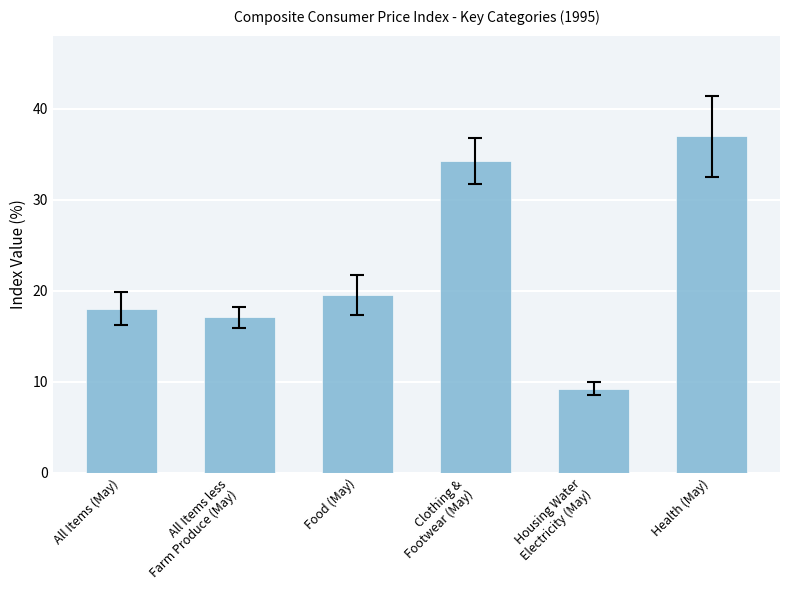

What position from the right is All Items less
Farm Produce (May)?

5